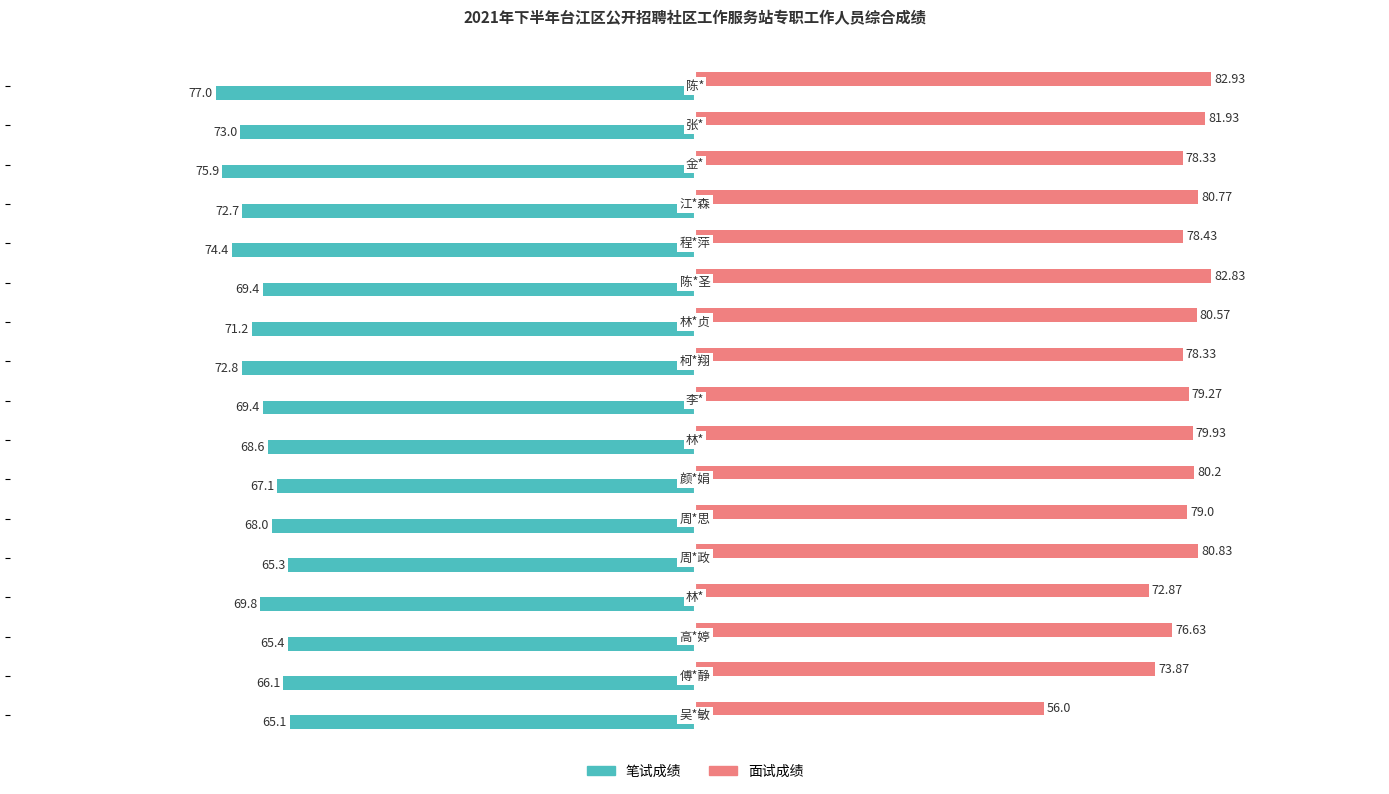

Rank the series by their average value, from lowest to highest.

笔试成绩, 面试成绩